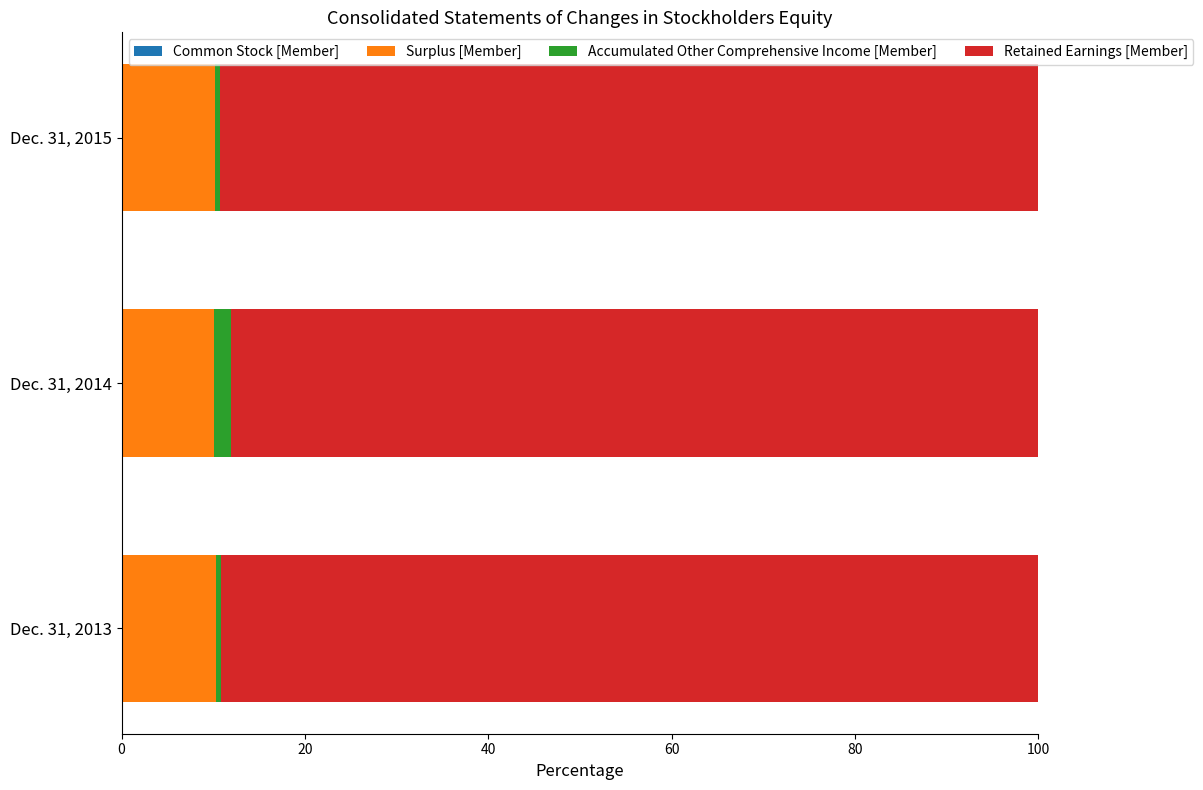

How many categories are shown in the chart?

3